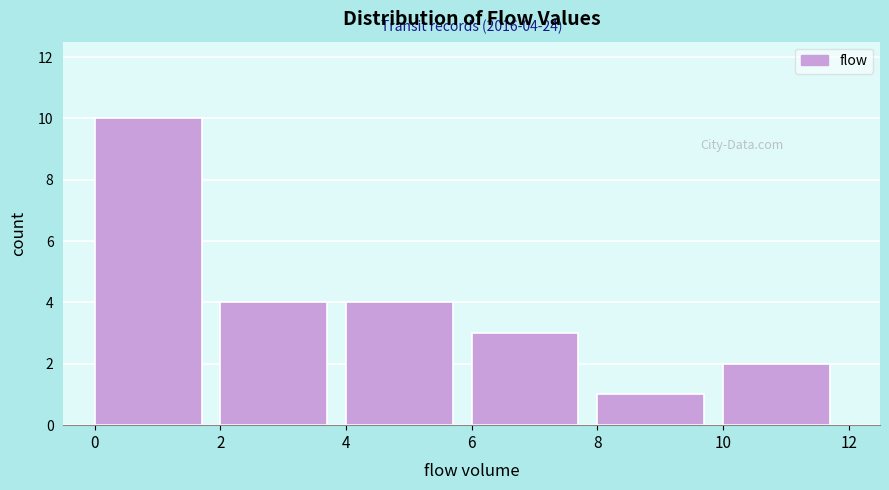

Over which range of the x-axis is the bar tallest?

0 to 2